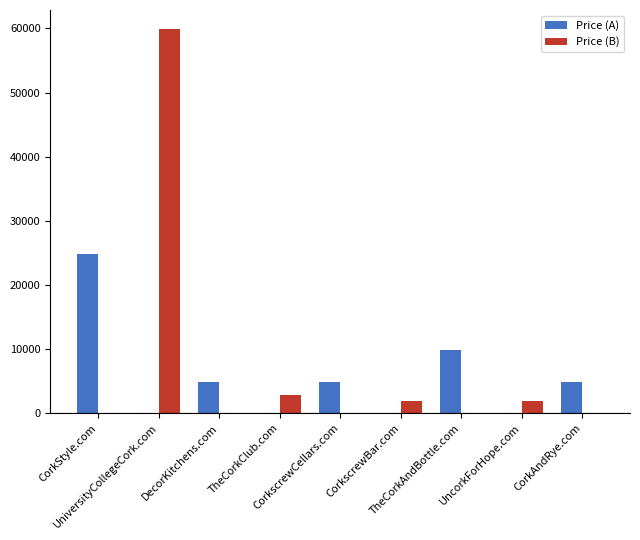

What is the spread (max minus min) of values at CorkStyle.com?

24888